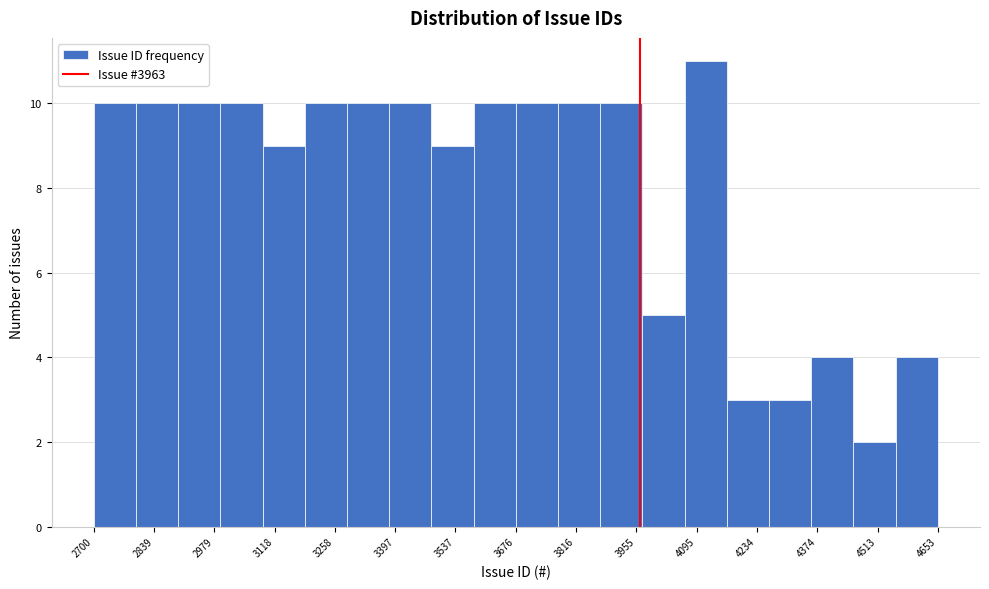

Reading left to right, transcribe this chart: for each bar, give the range it covers on the x-axis and its height. Neither the bar edges nor the heights are printed on the chart, so give them approximately, as read against the axes.

2700 to 2800: 10
2800 to 2900: 10
2900 to 3000: 10
3000 to 3100: 10
3100 to 3180: 9
3180 to 3280: 10
3280 to 3380: 10
3380 to 3480: 10
3480 to 3580: 9
3580 to 3680: 10
3680 to 3780: 10
3780 to 3880: 10
3880 to 3960: 10
3960 to 4060: 5
4060 to 4160: 11
4160 to 4260: 3
4260 to 4360: 3
4360 to 4460: 4
4460 to 4560: 2
4560 to 4660: 4